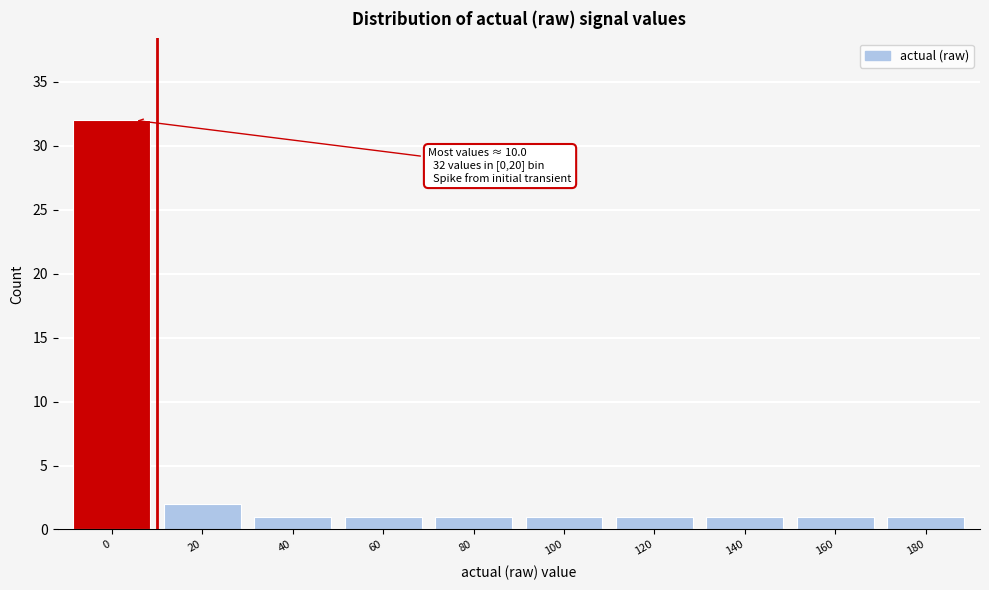

Reading left to right, what are all the values shown in this chart?

0=32	20=2	40=1	60=1	80=1	100=1	120=1	140=1	160=1	180=1